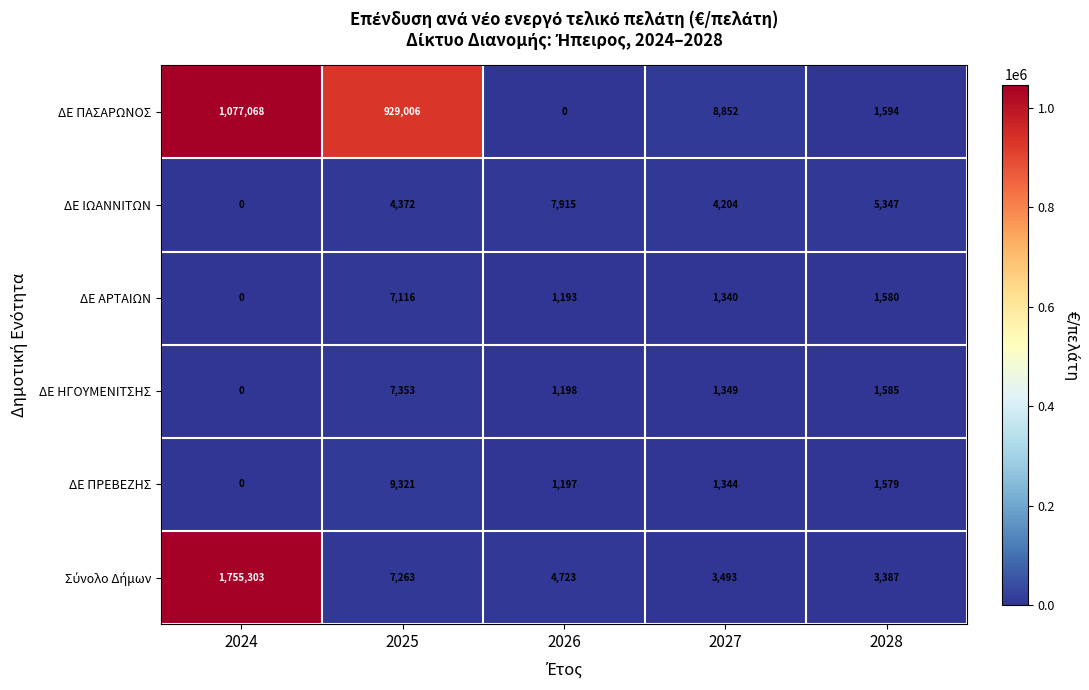

Rank the categories by ΔΕ ΠΑΣΑΡΩΝΟΣ value from lowest to highest.

2026, 2028, 2027, 2025, 2024